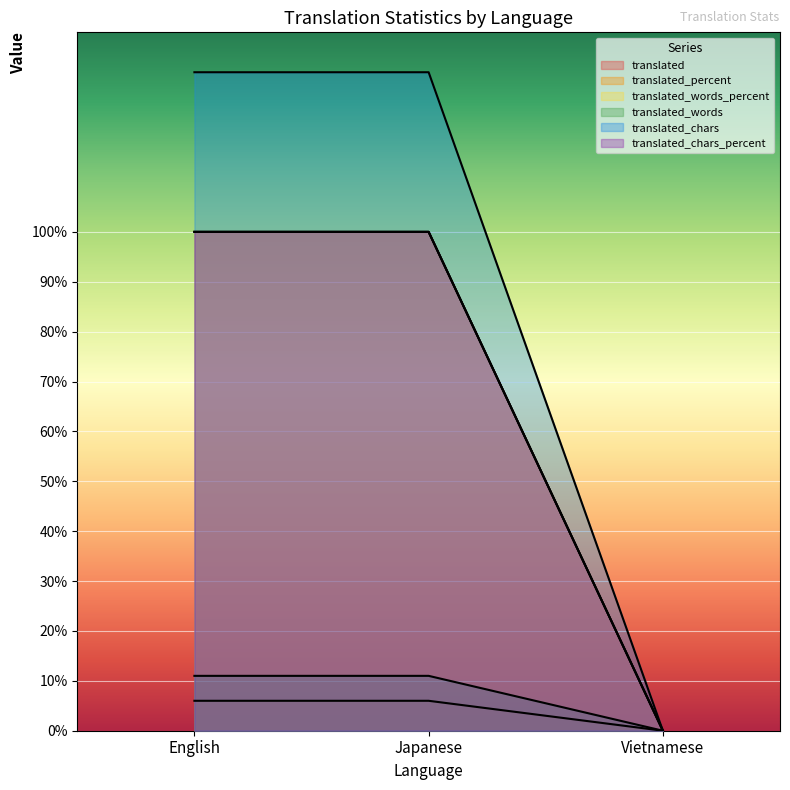

What are all the series names shown in the legend?

translated, translated_percent, translated_words_percent, translated_words, translated_chars, translated_chars_percent